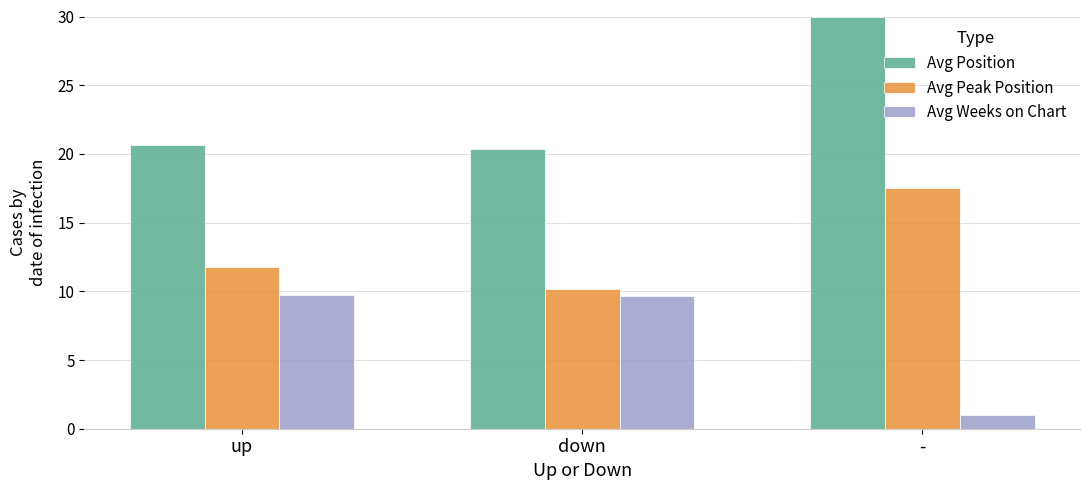

Which category has the highest value in the Avg Peak Position series?

-